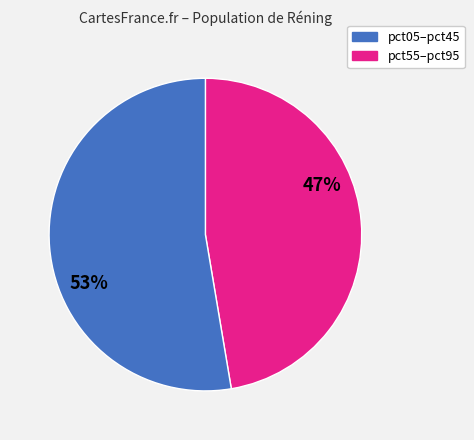

Is there any slice that represents more than half of the pie?

Yes